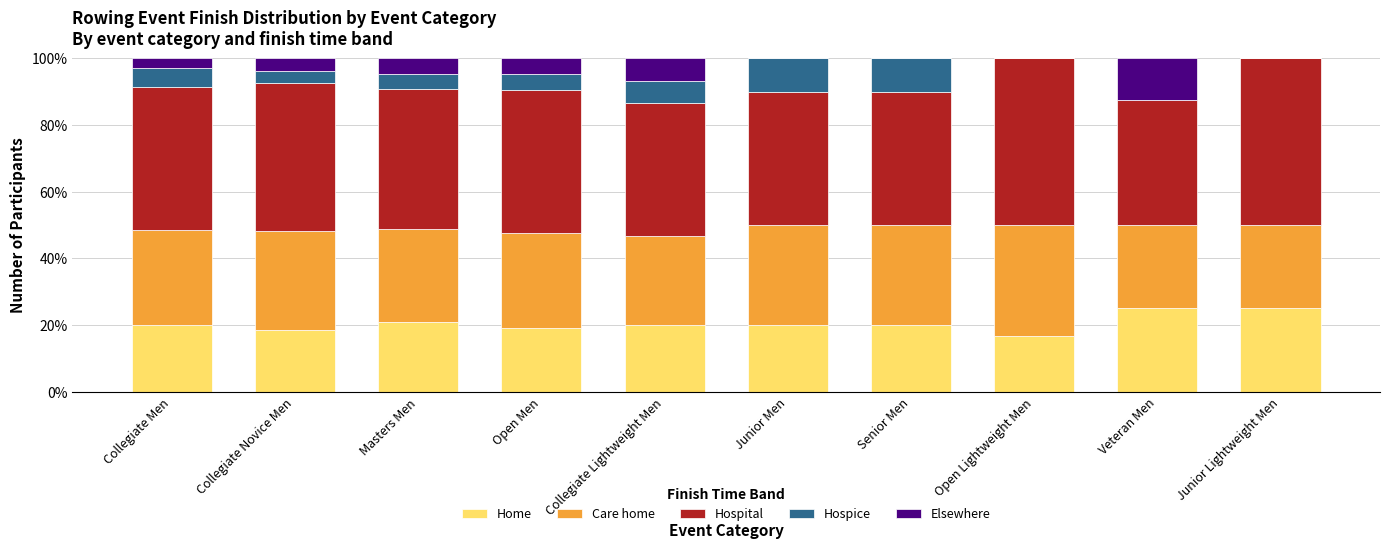

True or false: Home has a value of 20.0 at Collegiate Men.

True